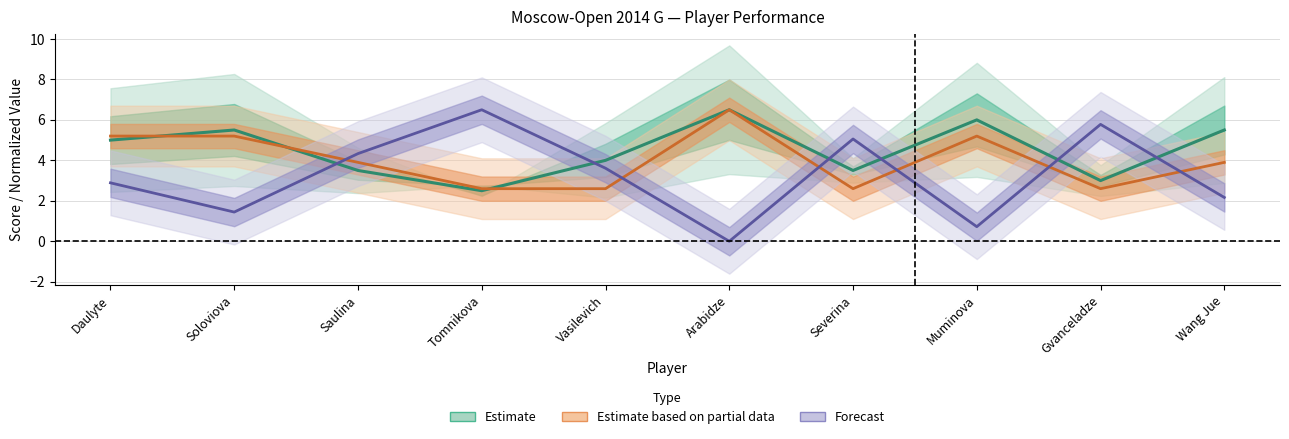

Reading left to right, what are all the values shown in this chart?

Score: 5.0	5.5	3.5	2.5	4.0	6.5	3.5	6.0	3.0	5.5
Доп3: 5.2	5.2	3.9	2.6	2.6	6.5	2.6	5.2	2.6	3.9
Ст.ном: 2.9	1.4	4.3	6.5	3.6	0.0	5.1	0.7	5.8	2.2